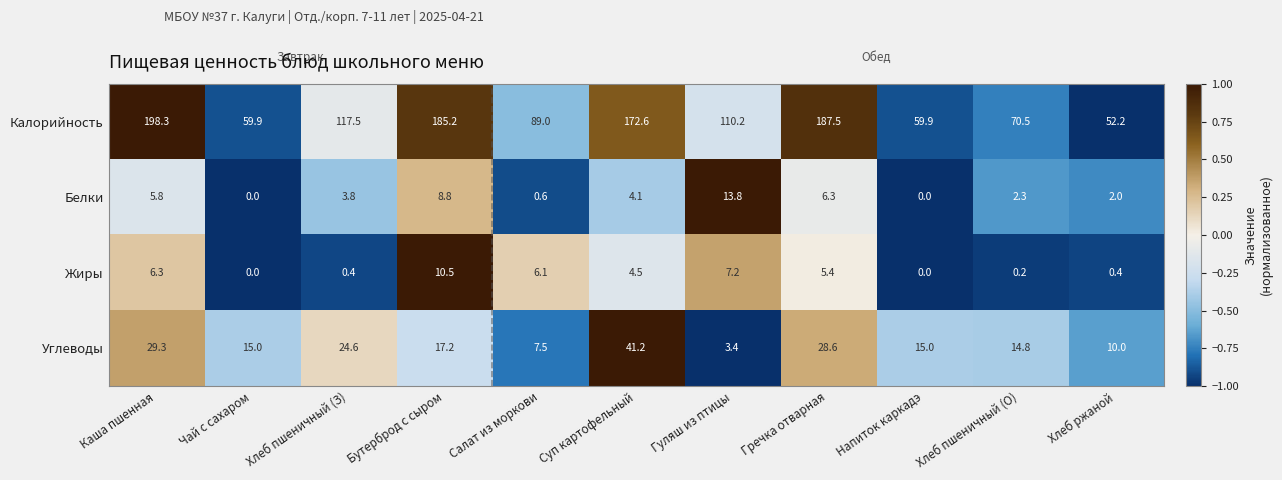

What is the maximum value shown in the chart?

198.3